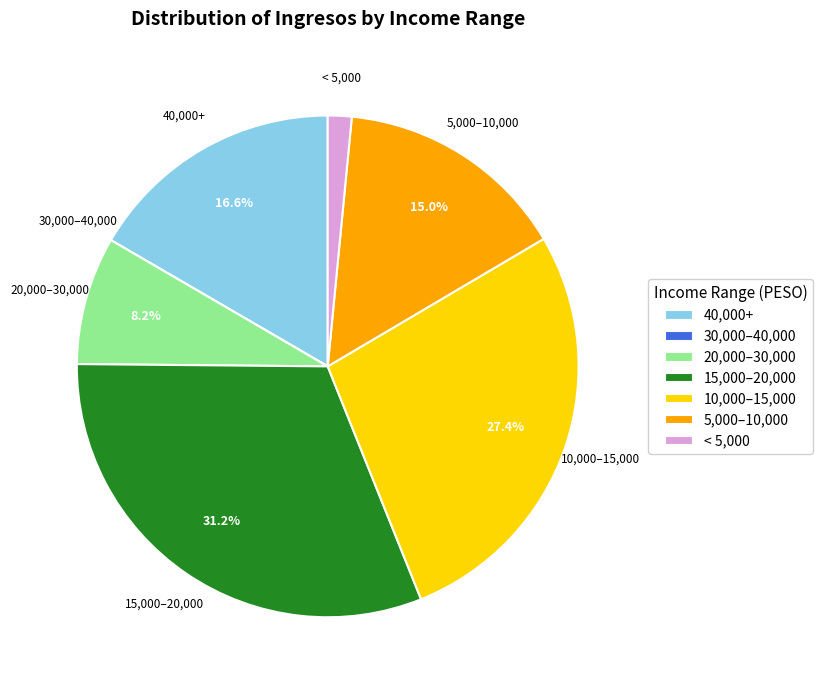

Is 10,000–15,000 the majority of the pie?

No